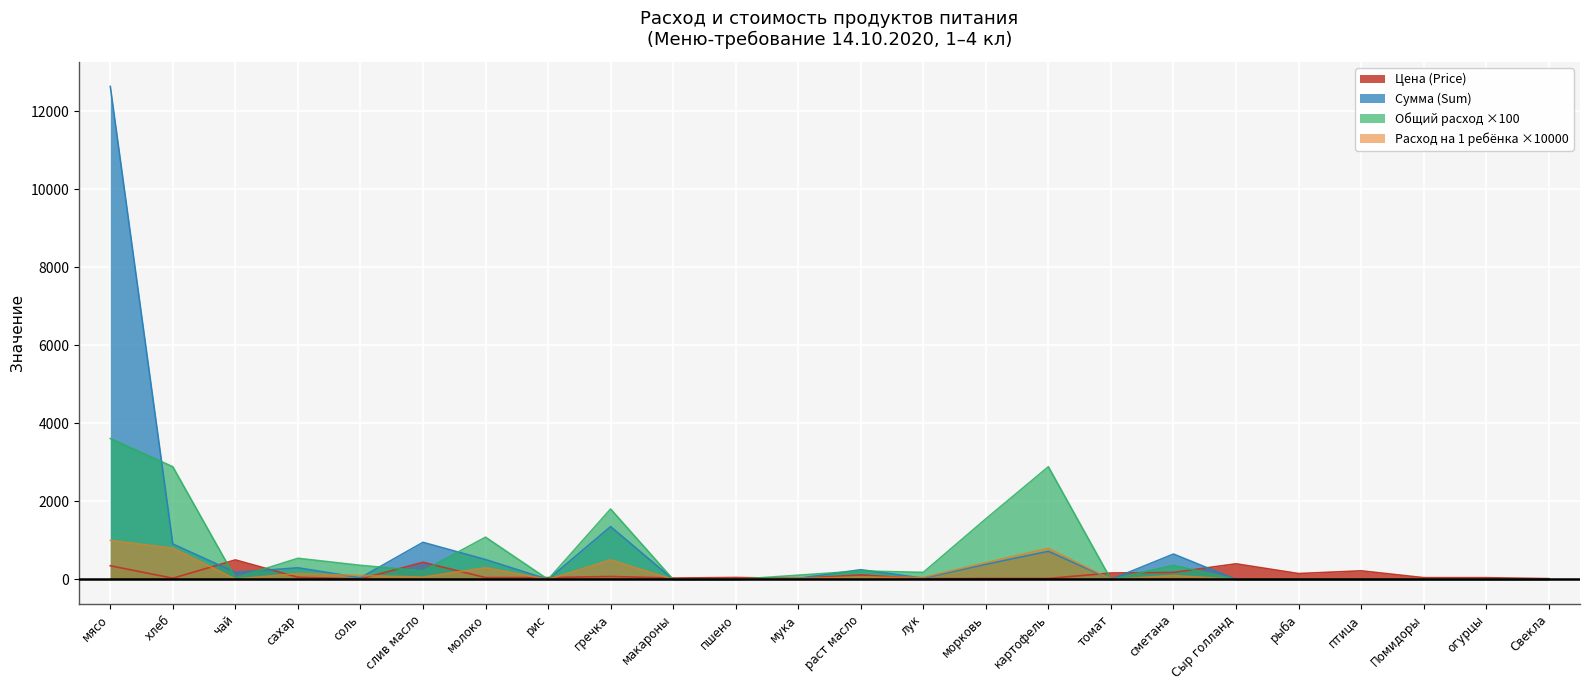

Which series has the widest spread of values?

Сумма (Sum)